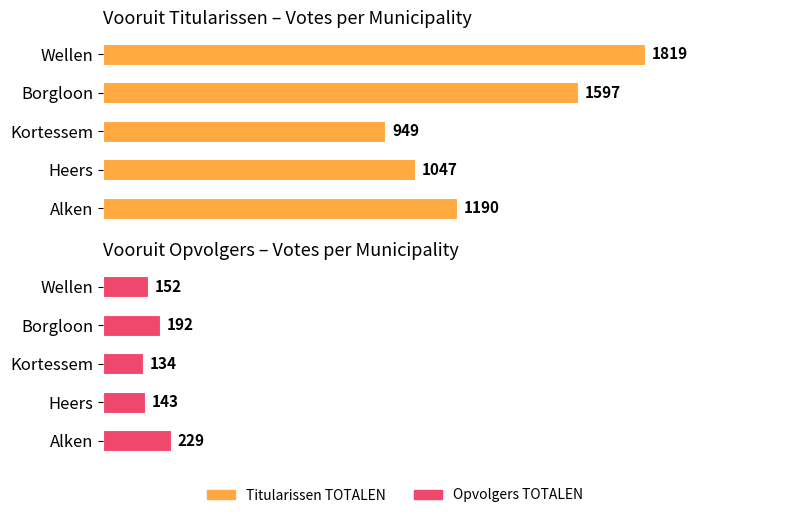

What is the average value of the Titularissen TOTALEN series?

1320